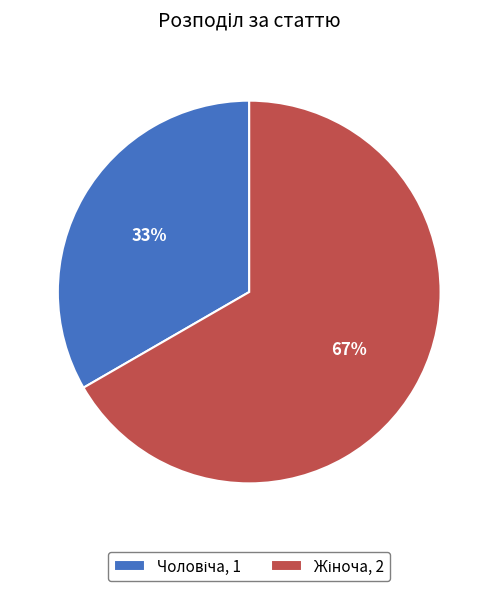

To the nearest percent, what is the average slice percentage?

50%